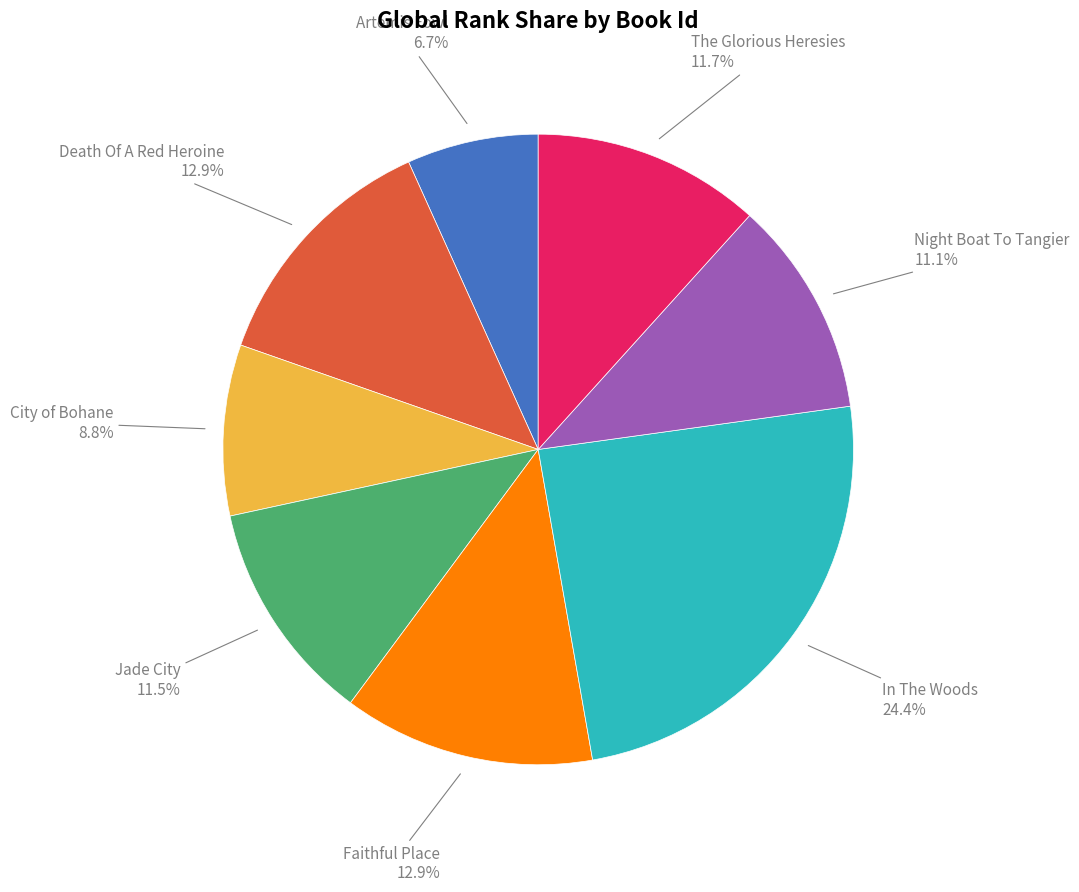

Is there any slice that represents more than half of the pie?

No